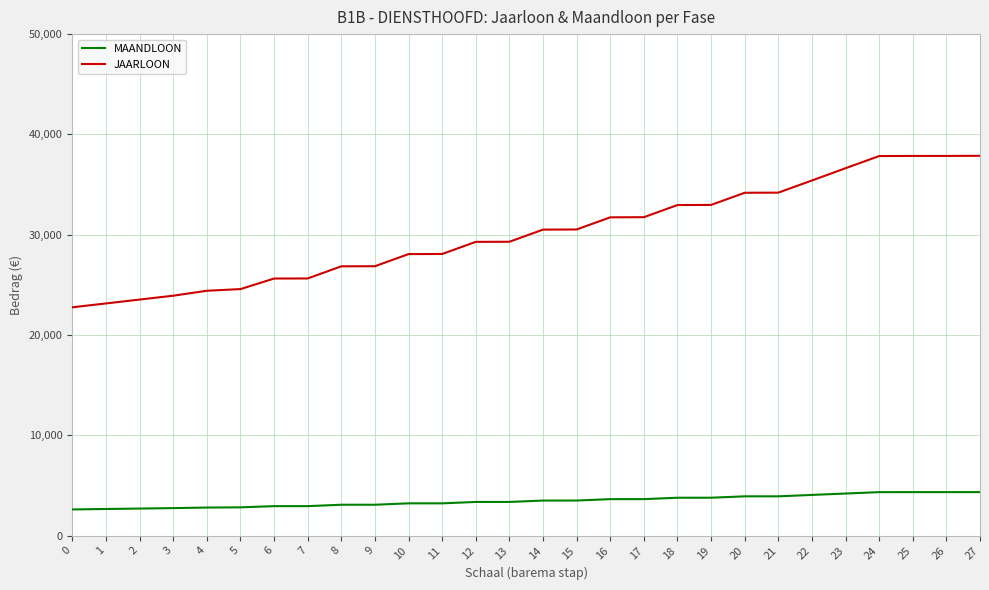

True or false: MAANDLOON and JAARLOON cross at least once.

False